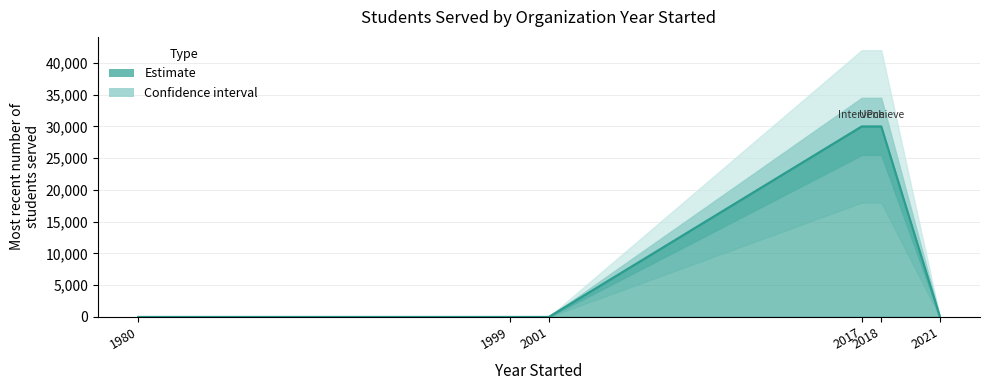

Is it true that the value at 1999 is 14996?

False